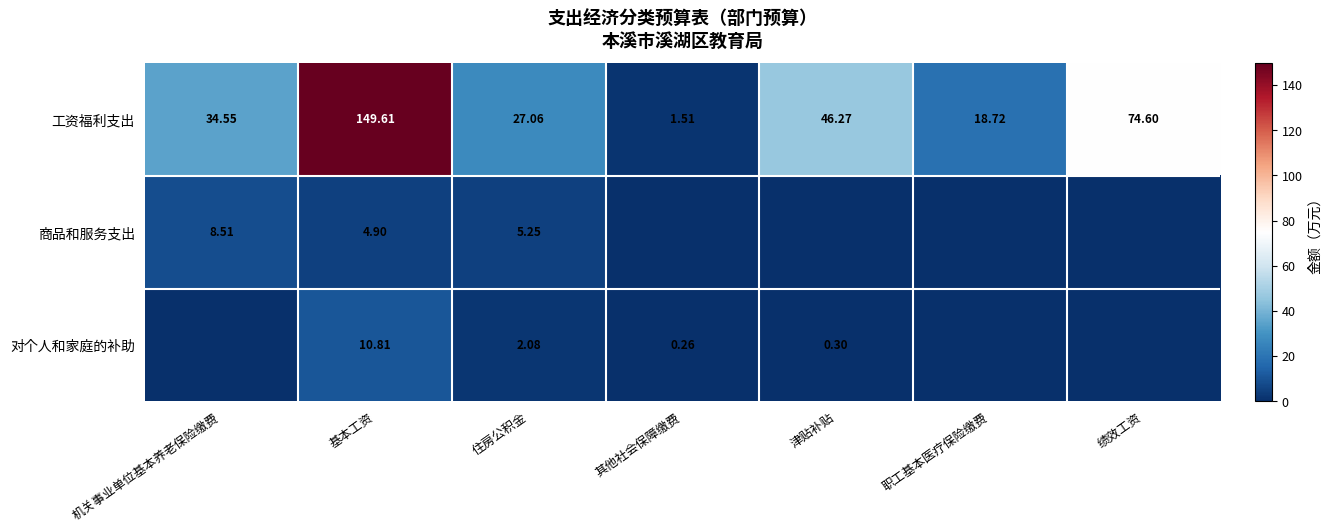

List the labels in order of 工资福利支出 value, smallest first.

其他社会保障缴费, 职工基本医疗保险缴费, 住房公积金, 机关事业单位基本养老保险缴费, 津贴补贴, 绩效工资, 基本工资